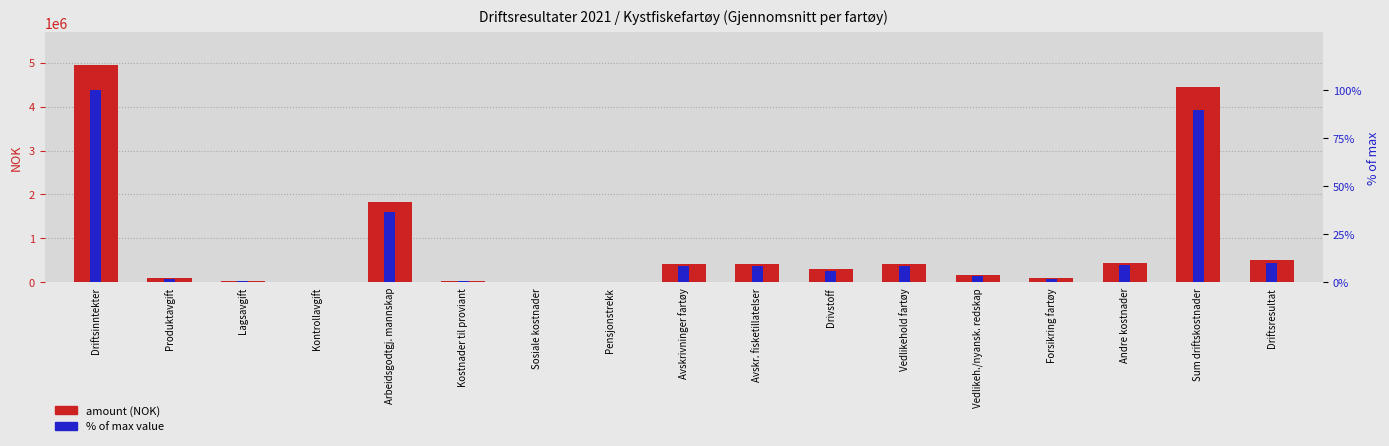

What are all the series names shown in the legend?

amount (NOK), % of max